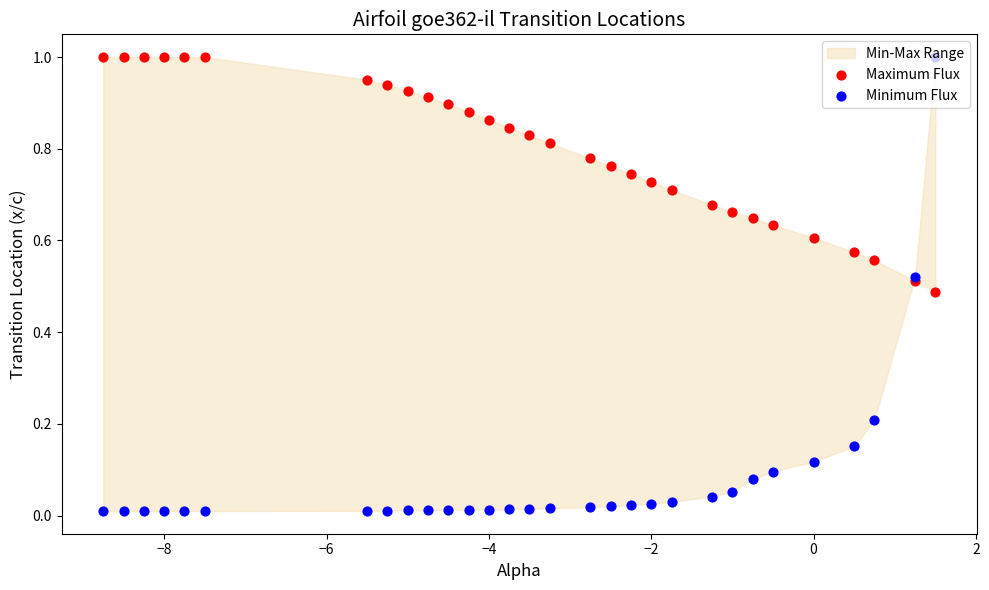

At how many categories does at least one series exceed 0?

30